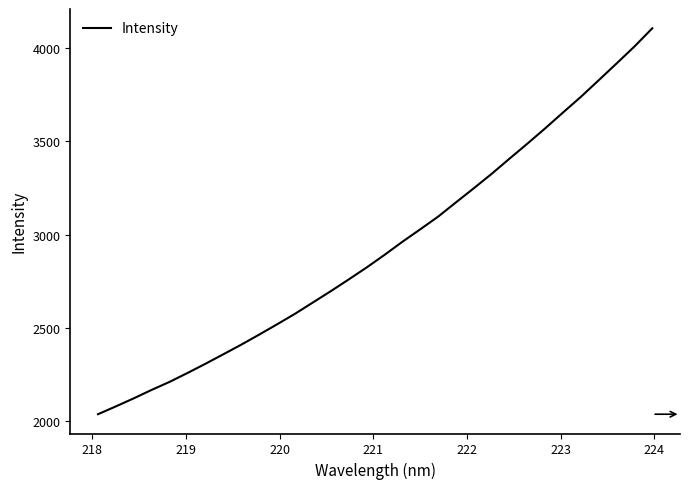

What is the maximum value shown in the chart?

4106.6